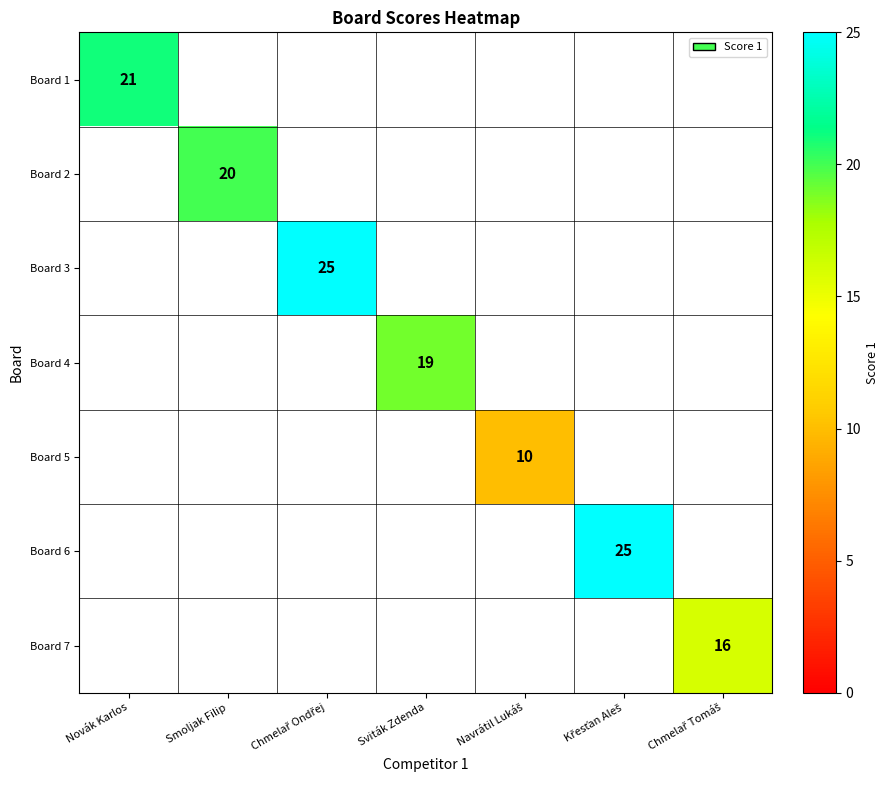

Is the value of Board 7 at Navrátil Lukáš greater than the value of Board 4 at Křesťan Aleš?

No